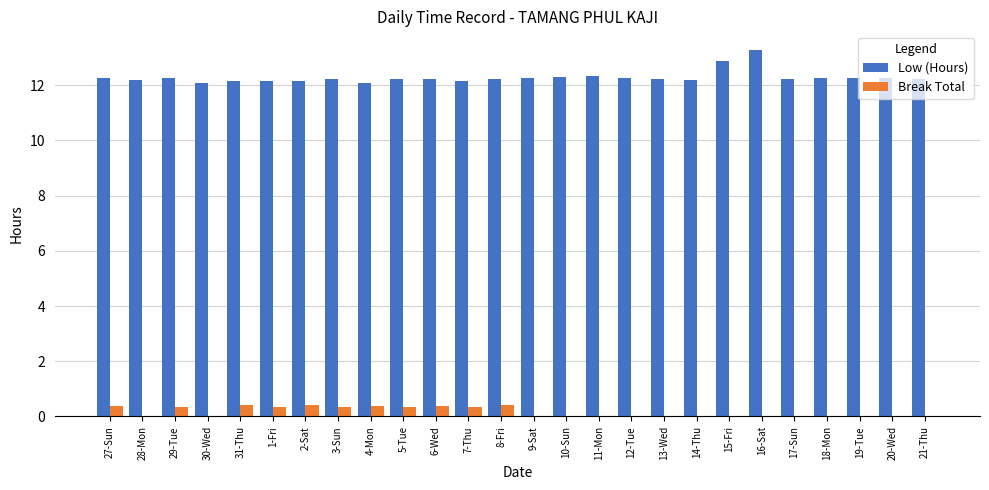

Which category has the highest value in the Low (Hours) series?

16-Sat